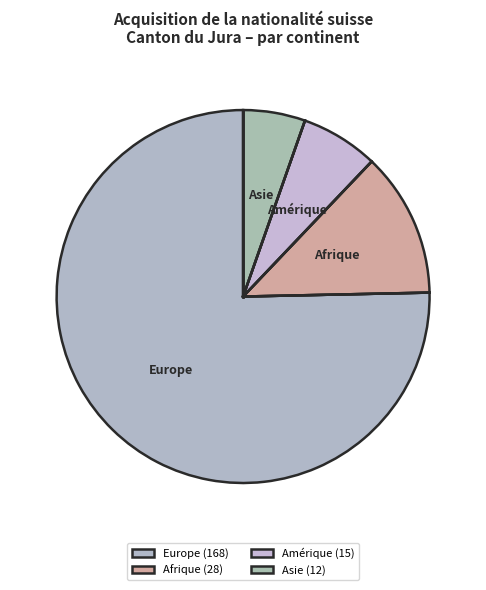

True or false: Asie accounts for 5% of the total.

True